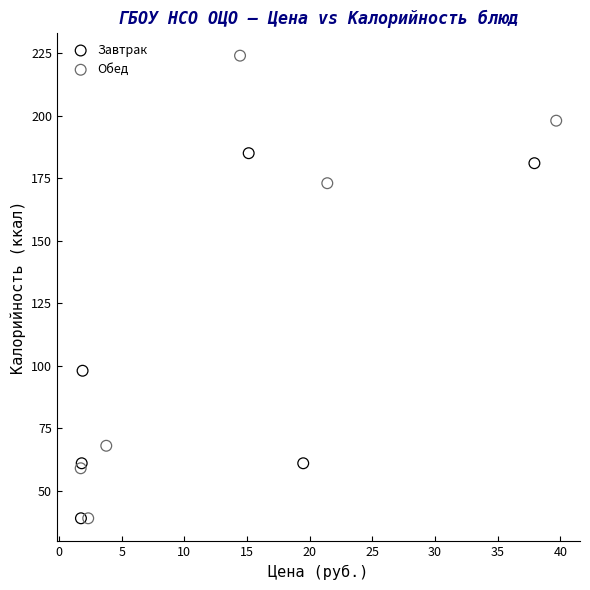

Which series has the widest spread of Y values?

Обед